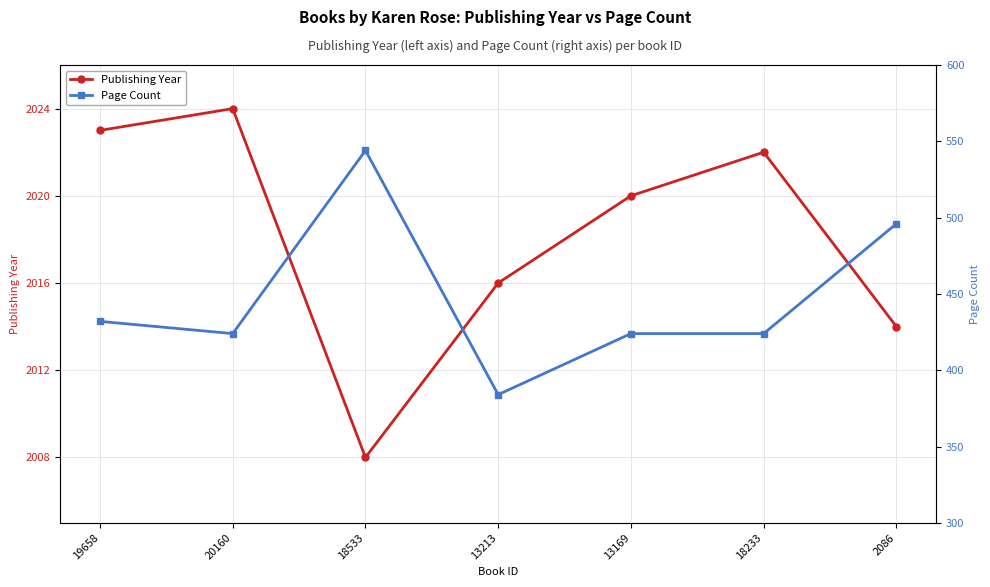

True or false: Page Count has more than 0 interior local peaks.

True